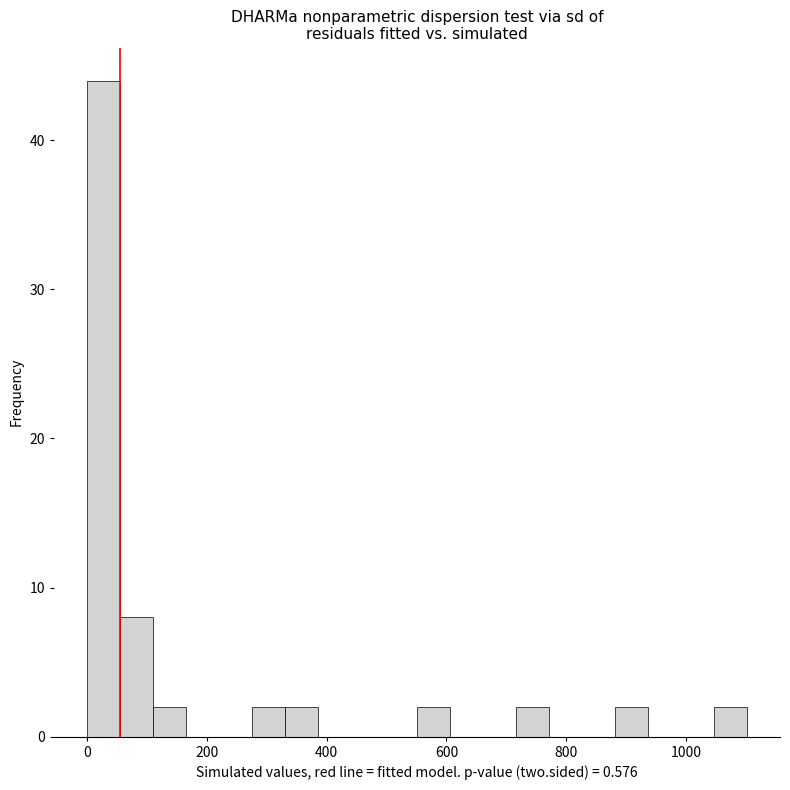

Around what value on the x-axis is the tallest bar? Give the approximate position of its centre, as read against the axis.

20